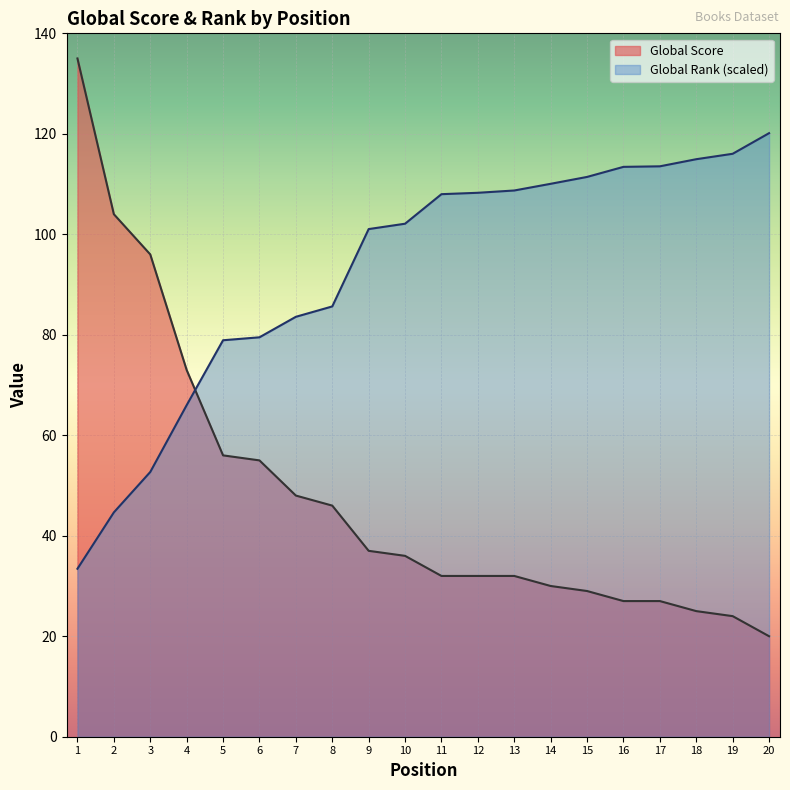

What is the difference between the Global Score values at 20 and 9?

17.0